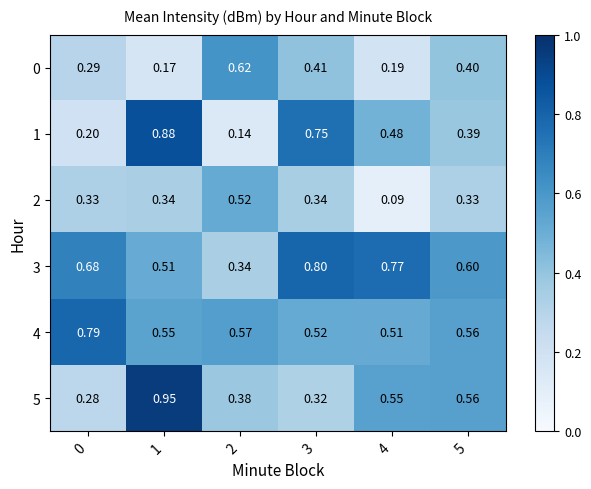

Is the value of 3 at 1 greater than the value of 1 at 3?

No